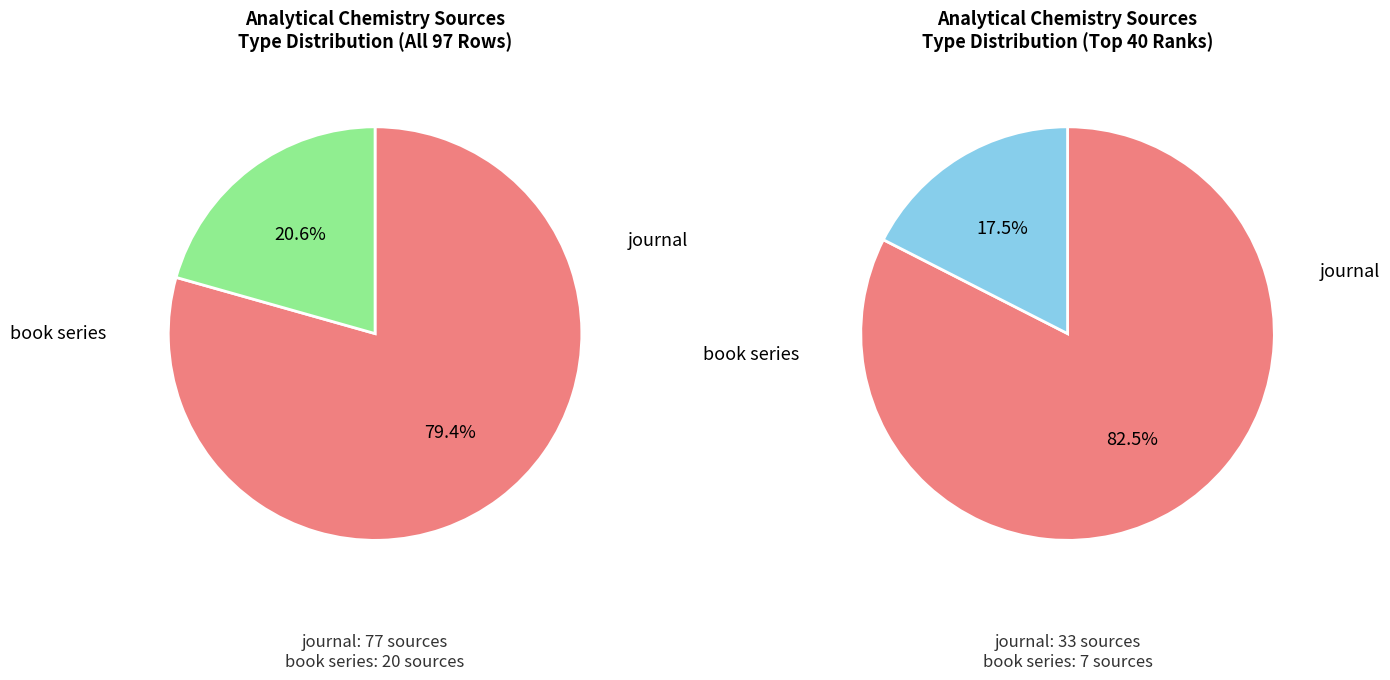

Does any single category account for the majority?

Yes